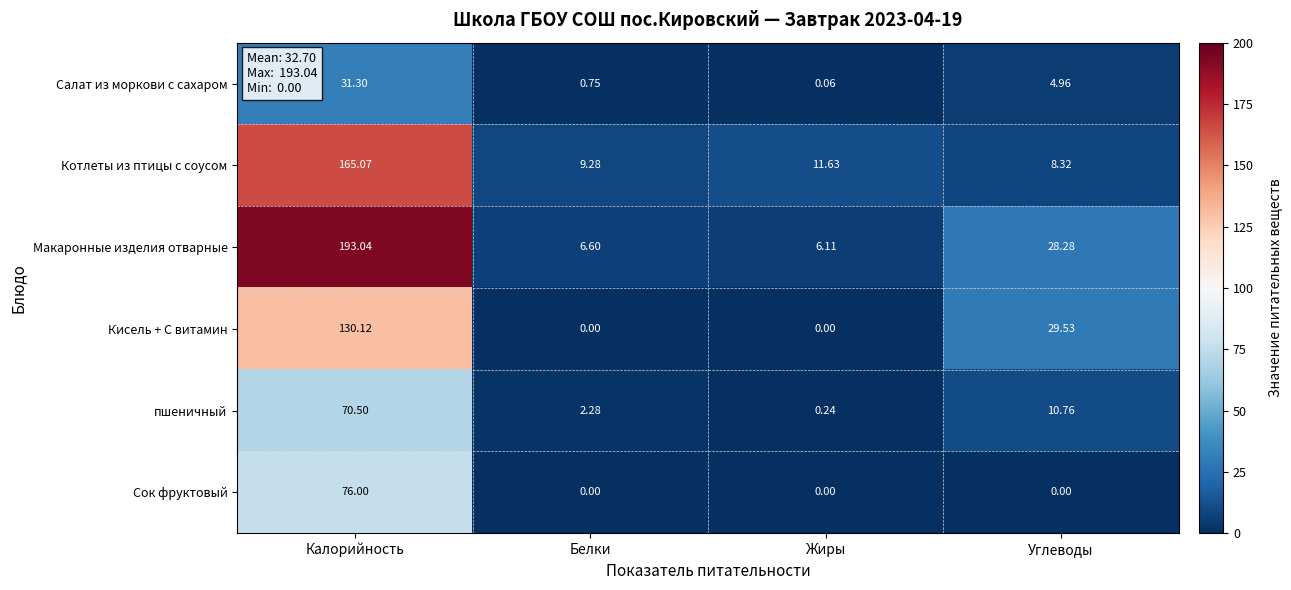

Which series has the widest spread of values?

Макаронные изделия отварные